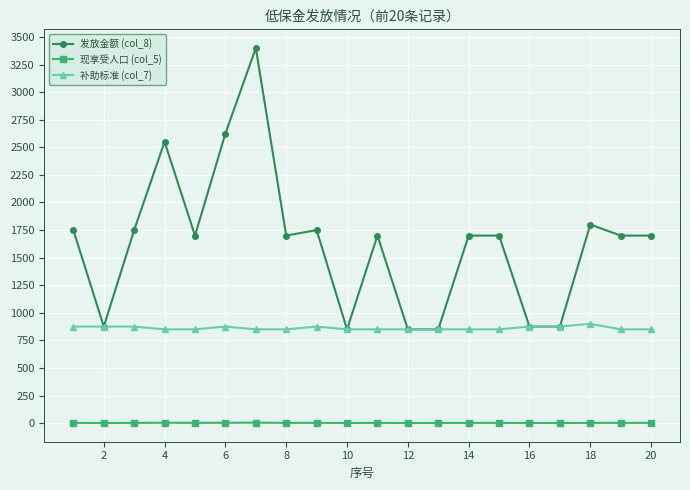

Which series has the largest total across all categories?

发放金额 (col_8)